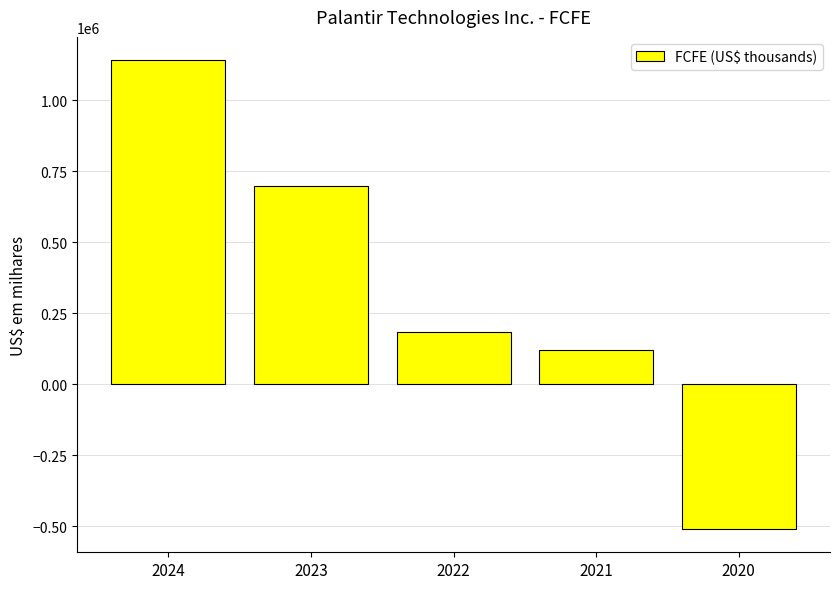

Between 2024 and 2020, which is larger?

2024